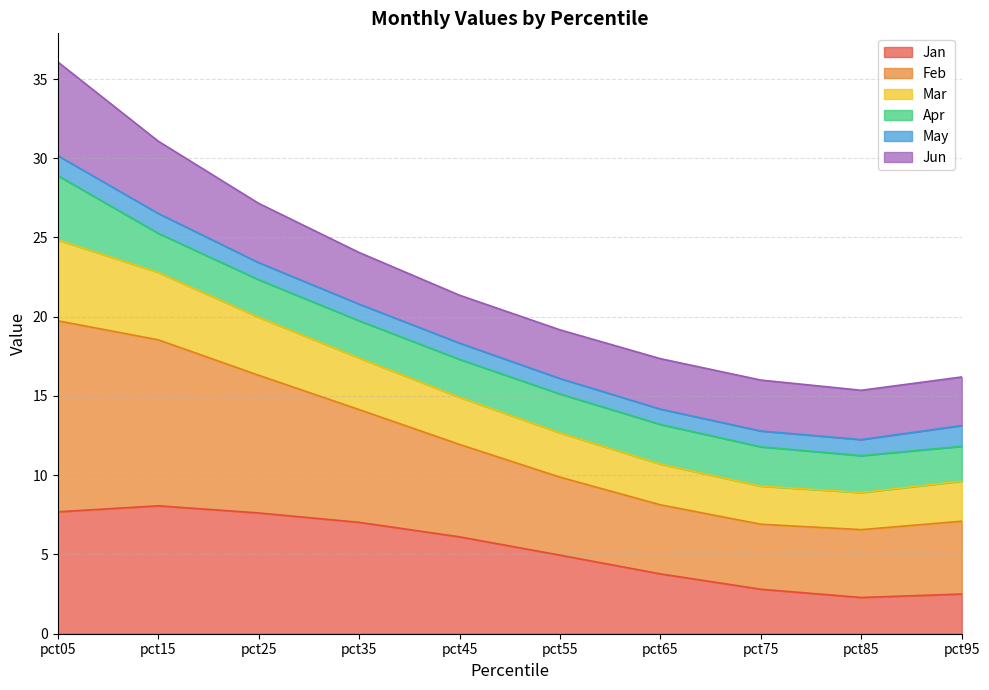

Which series has the widest spread of values?

Feb